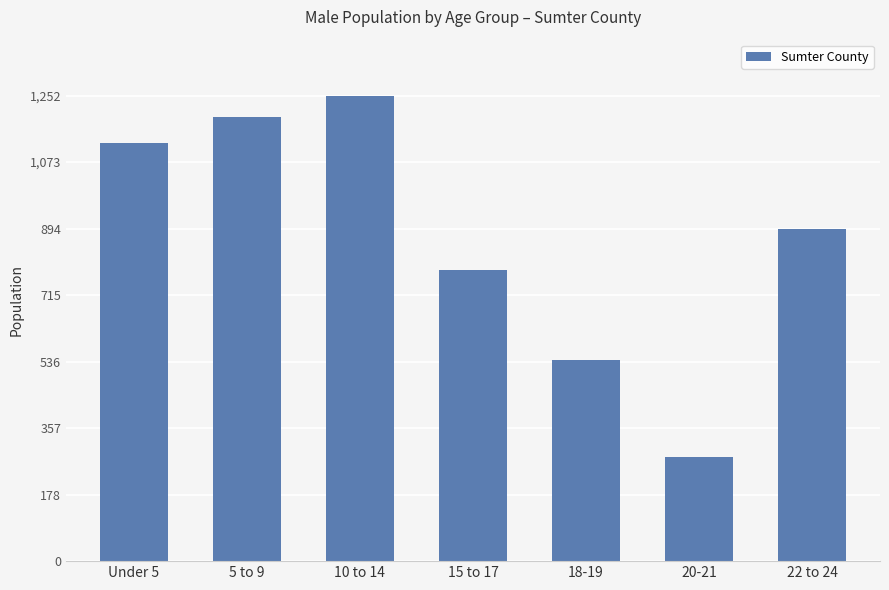

Reading right to left, extract all data points from this chart.

22 to 24=892	20-21=281	18-19=540	15 to 17=783	10 to 14=1252	5 to 9=1193	Under 5=1125